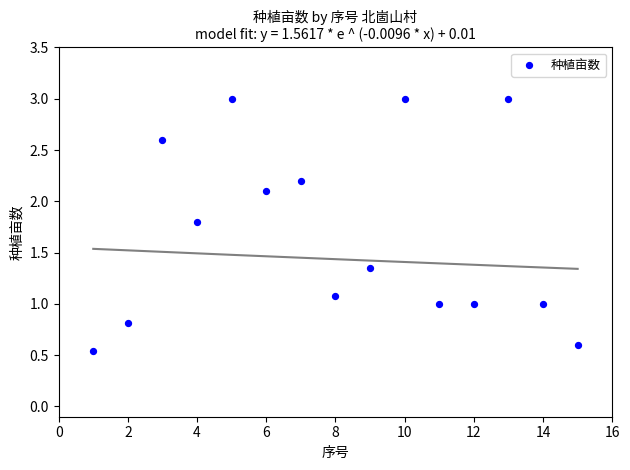

What is the range of X values (max minus min)?

14.0